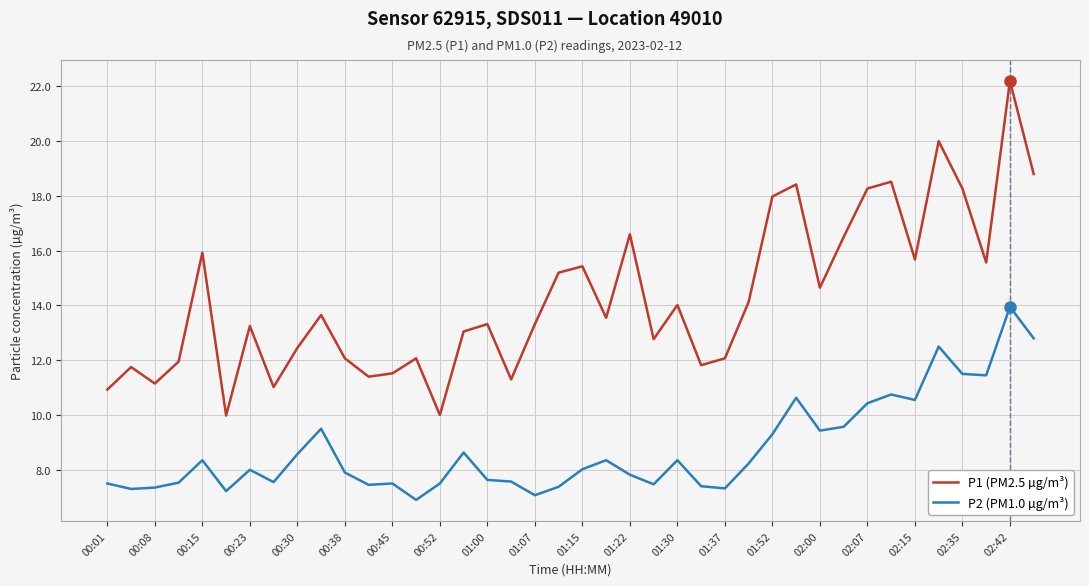

Which series has the largest range (max minus min)?

P1 (PM2.5 µg/m³)